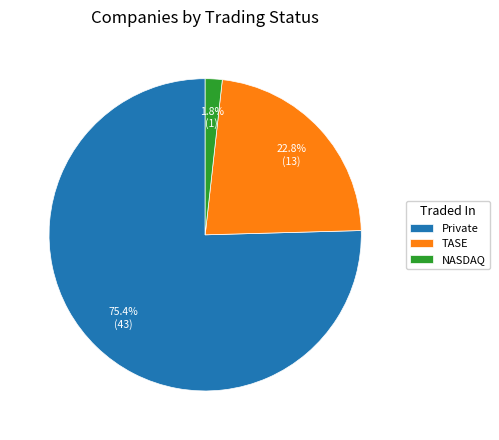

What is the smallest slice in the pie chart?

NASDAQ